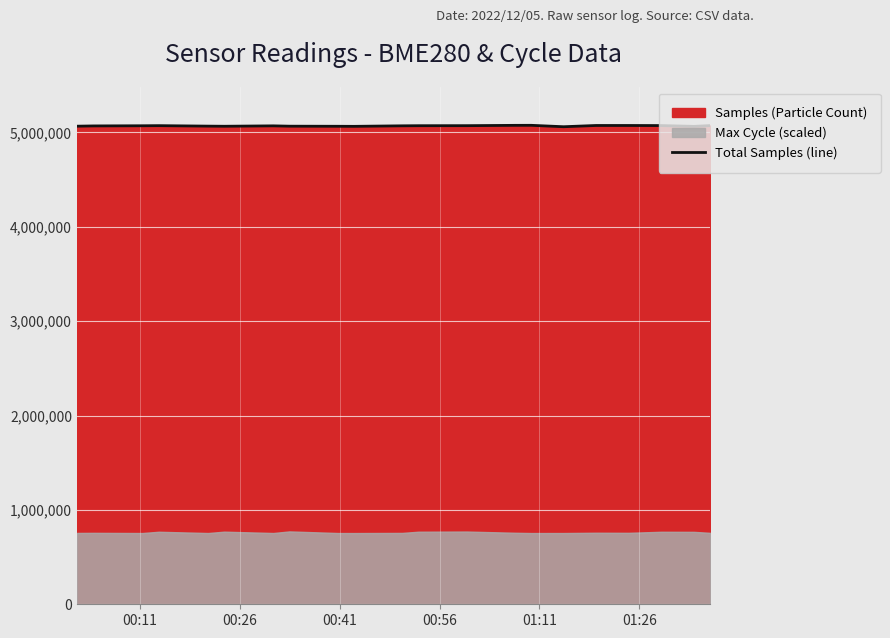

What is the lowest value of the Total Samples (line) series?

5059952